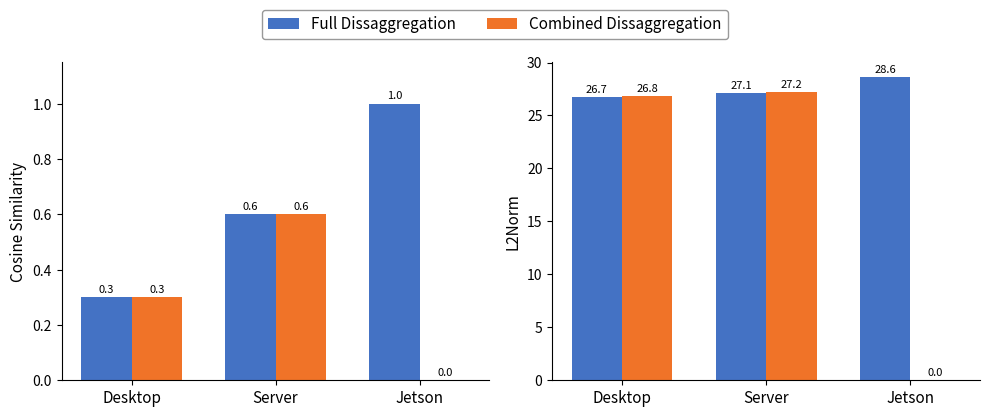

Is the value of Combined Dissaggregation at Server greater than the value of Full Dissaggregation at Jetson?

No